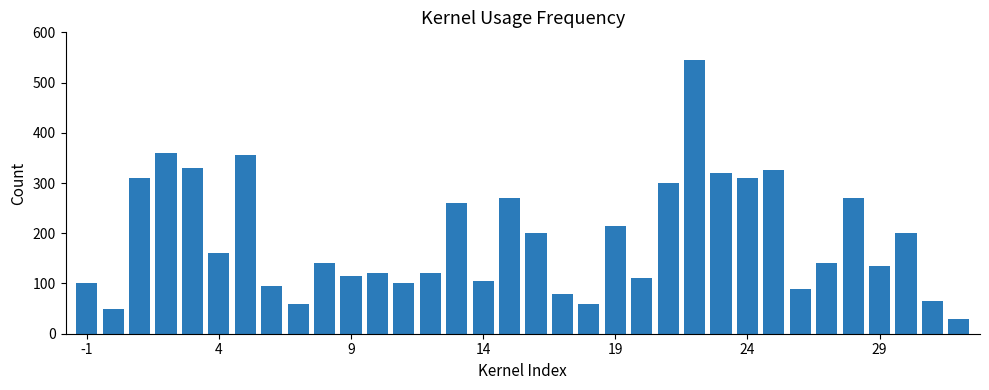

What is the difference between the maximum and minimum values?

515